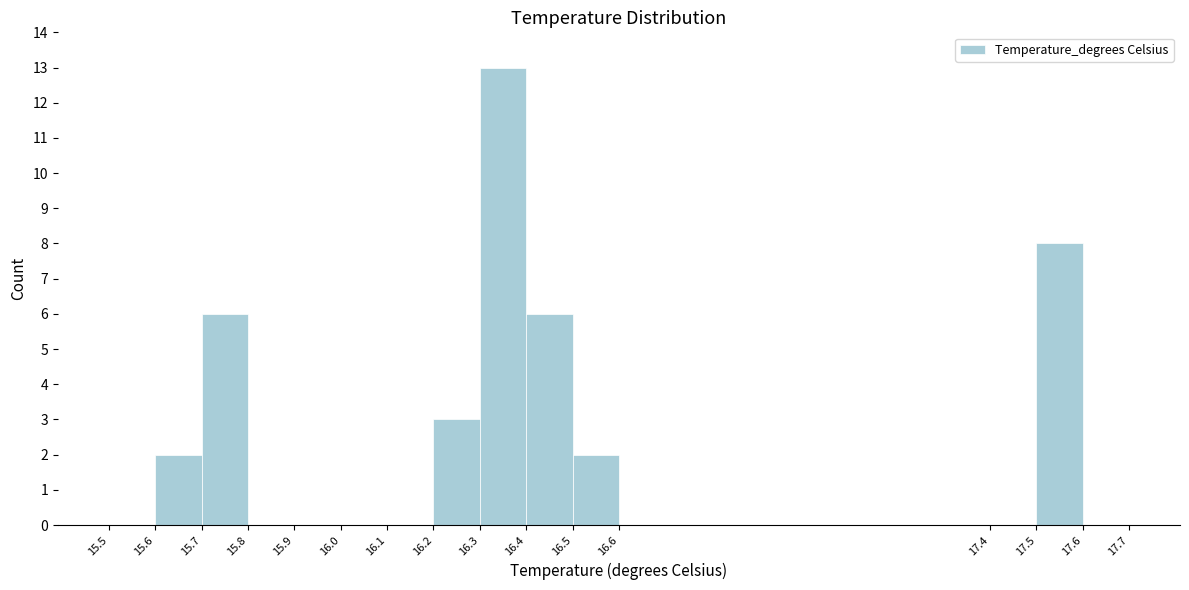

What is the height of the bar covering 15.6 to 15.7 on the x-axis? The values are not printed on the chart, so give them approximately, as read against the axis.

2